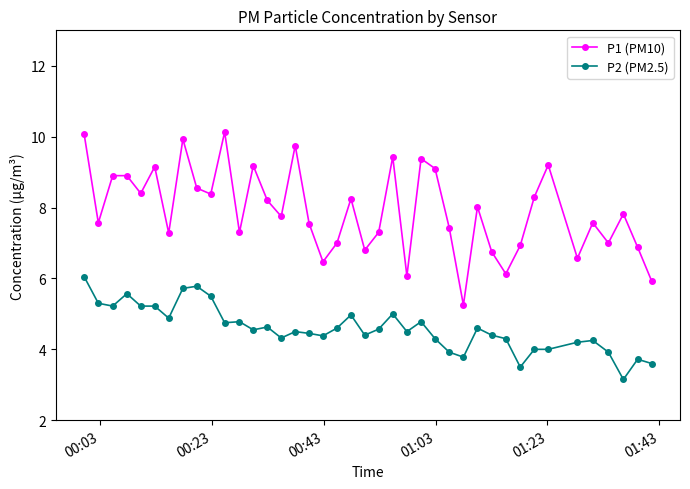

True or false: P2 (PM2.5) has more than 0 interior local peaks.

True